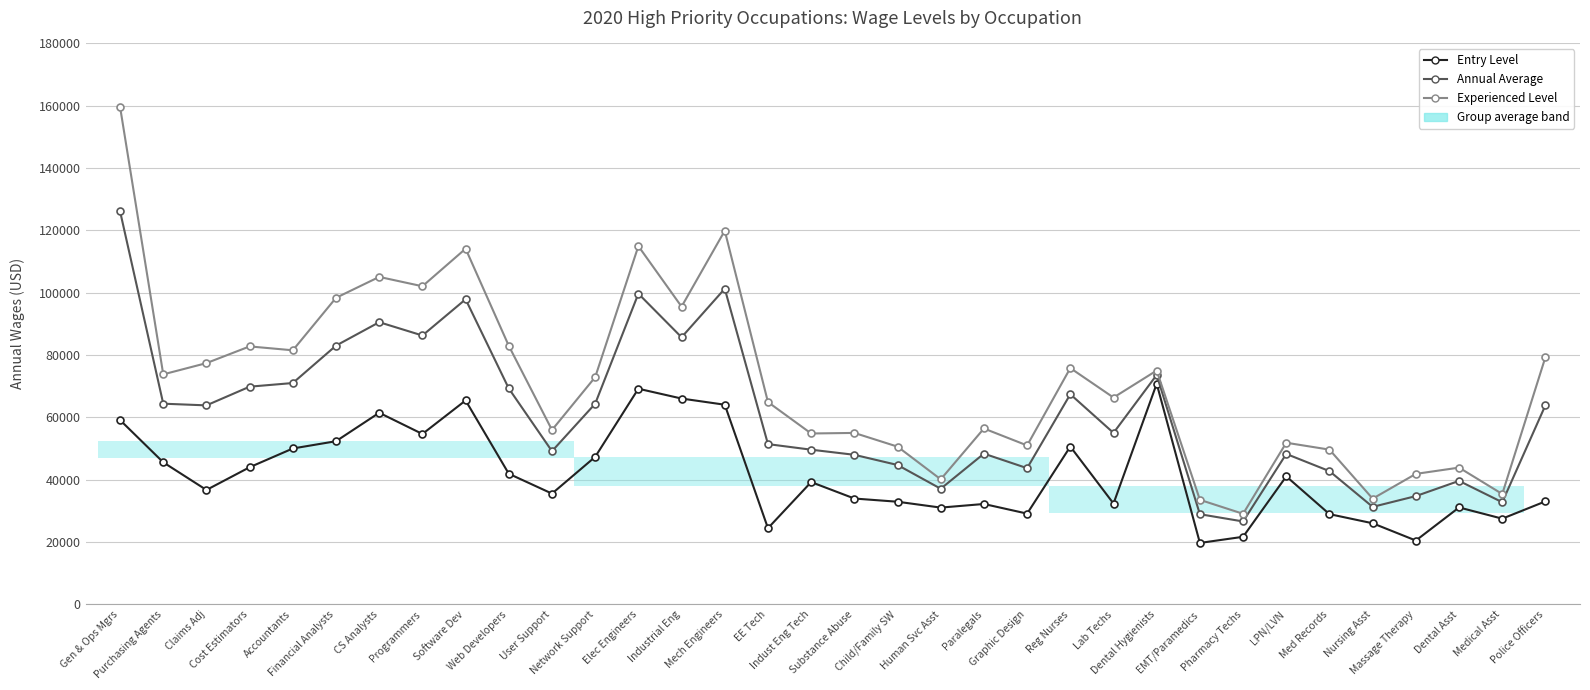

How many distinct data groups are displayed?

3